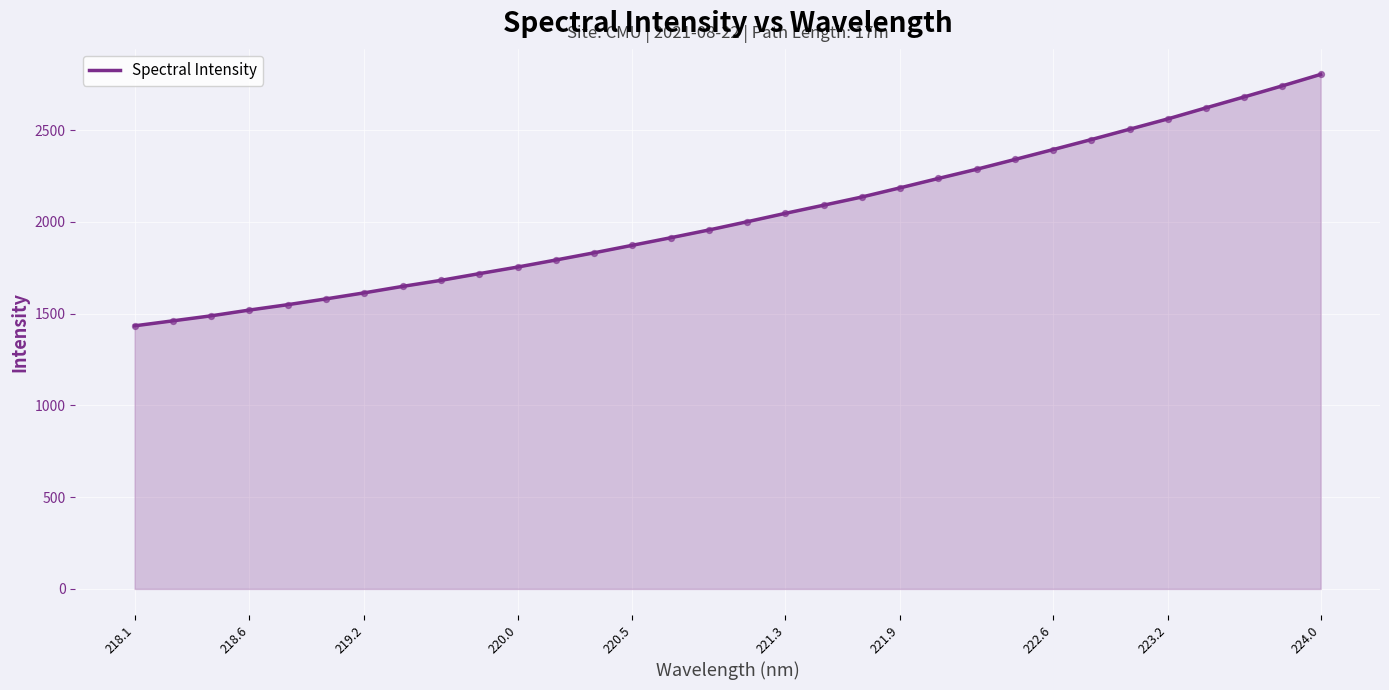

What is the greatest value displayed?

2803.5